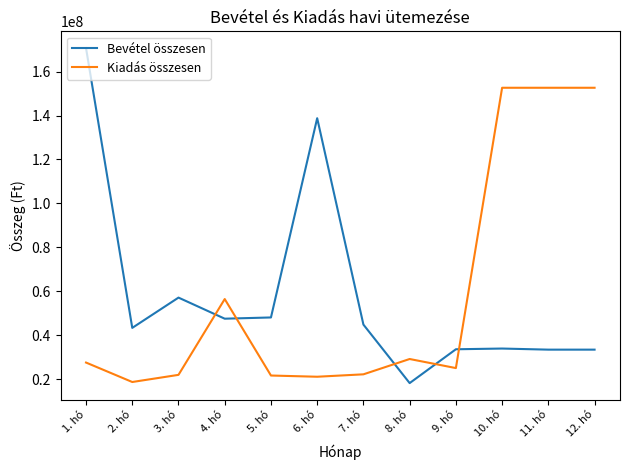

What are all the series names shown in the legend?

Bevétel összesen, Kiadás összesen